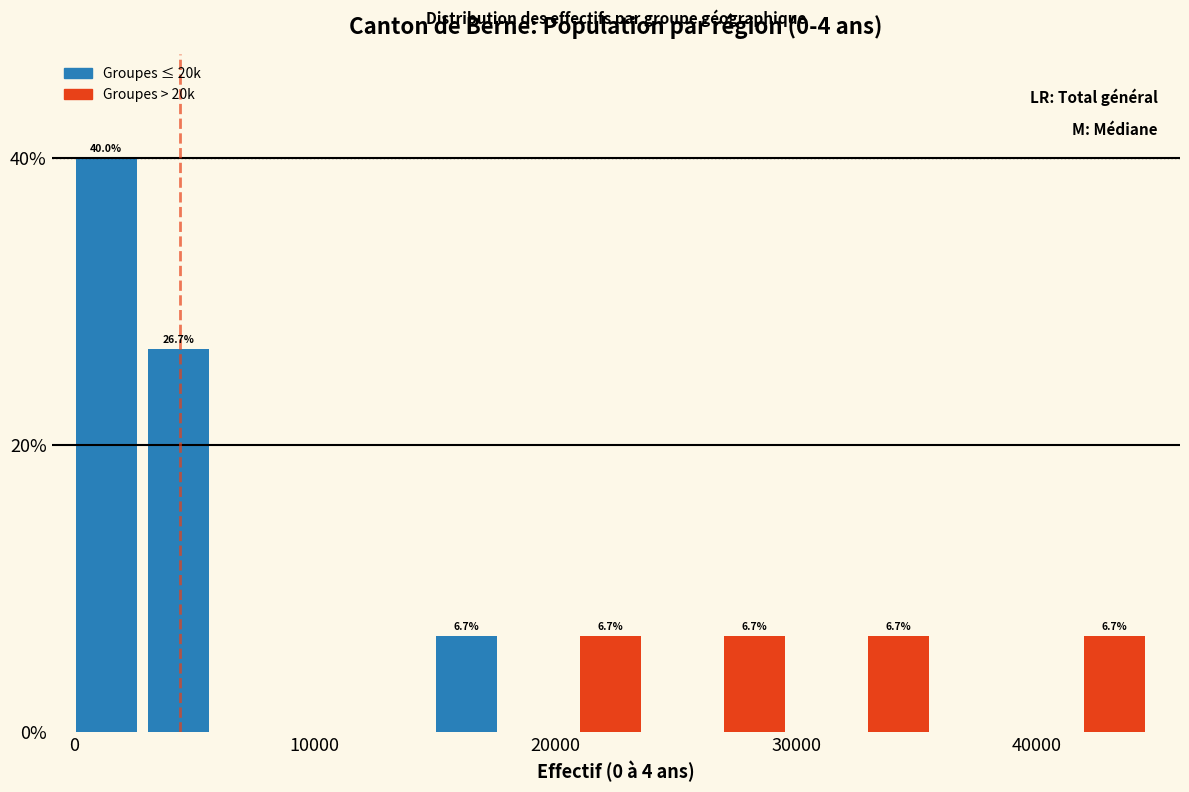

Around what value on the x-axis is the tallest bar? Give the approximate position of its centre, as read against the axis.

1000